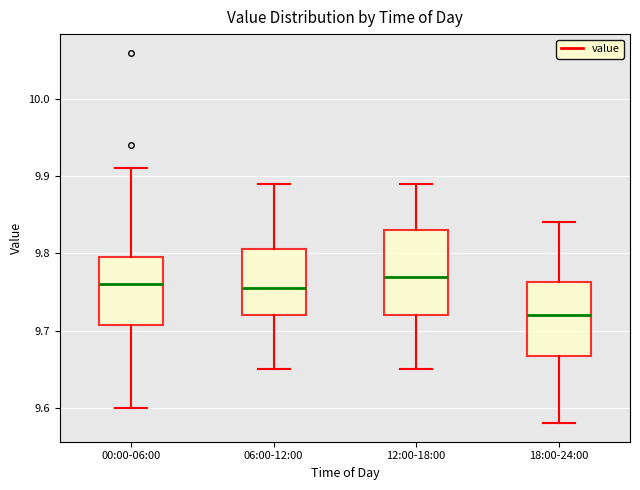

Reading left to right, read every box against the y-axis: the position of its median line, the range the box covers, and the ends of its whiskers. The values are not printed on the chart, so give them approximately, as read against the axis.

00:00-06:00: median 9.76, box 9.71 to 9.80, whiskers 9.60 to 9.91
06:00-12:00: median 9.76, box 9.72 to 9.81, whiskers 9.65 to 9.89
12:00-18:00: median 9.77, box 9.72 to 9.83, whiskers 9.65 to 9.89
18:00-24:00: median 9.72, box 9.67 to 9.76, whiskers 9.58 to 9.84